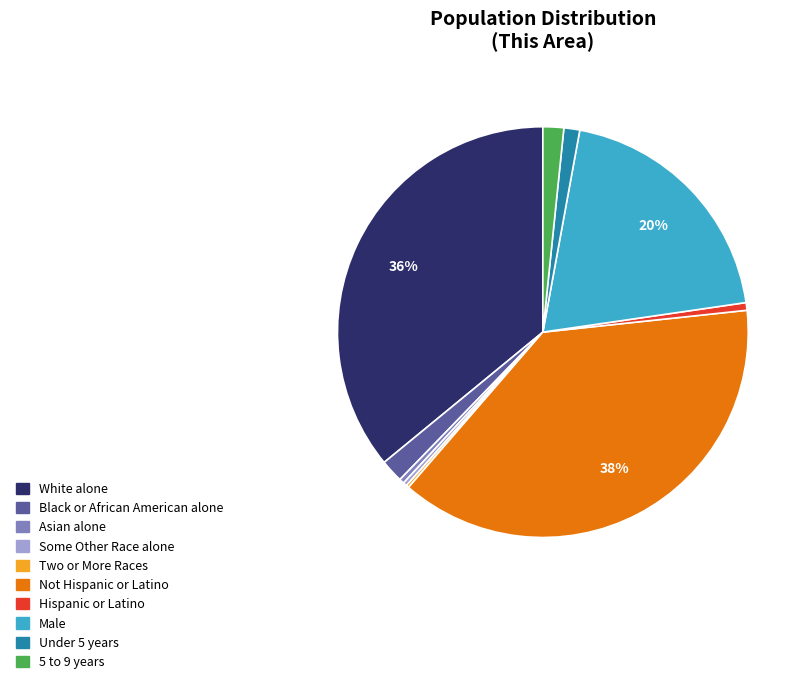

Is there any slice that represents more than half of the pie?

No